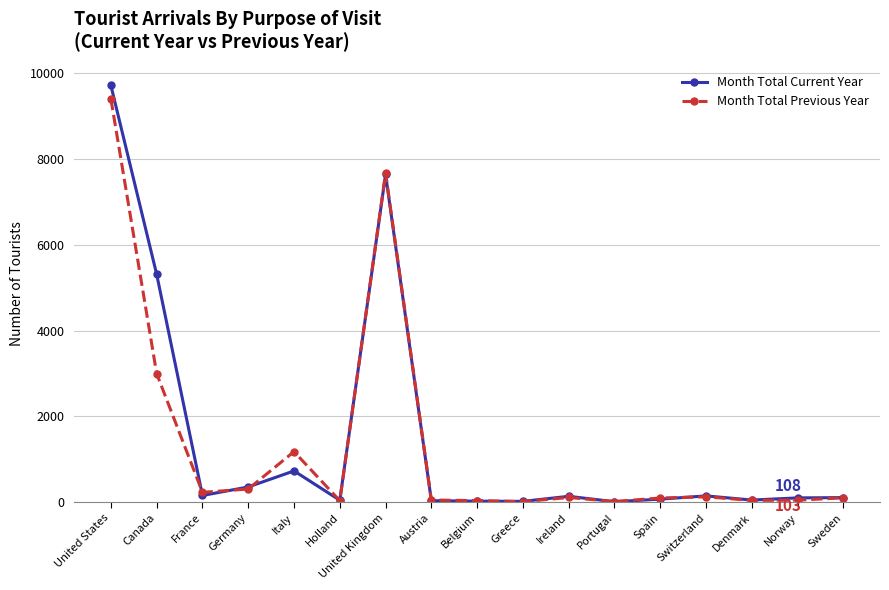

What is the value of the Month Total Current Year point at the 6th from the left?

46